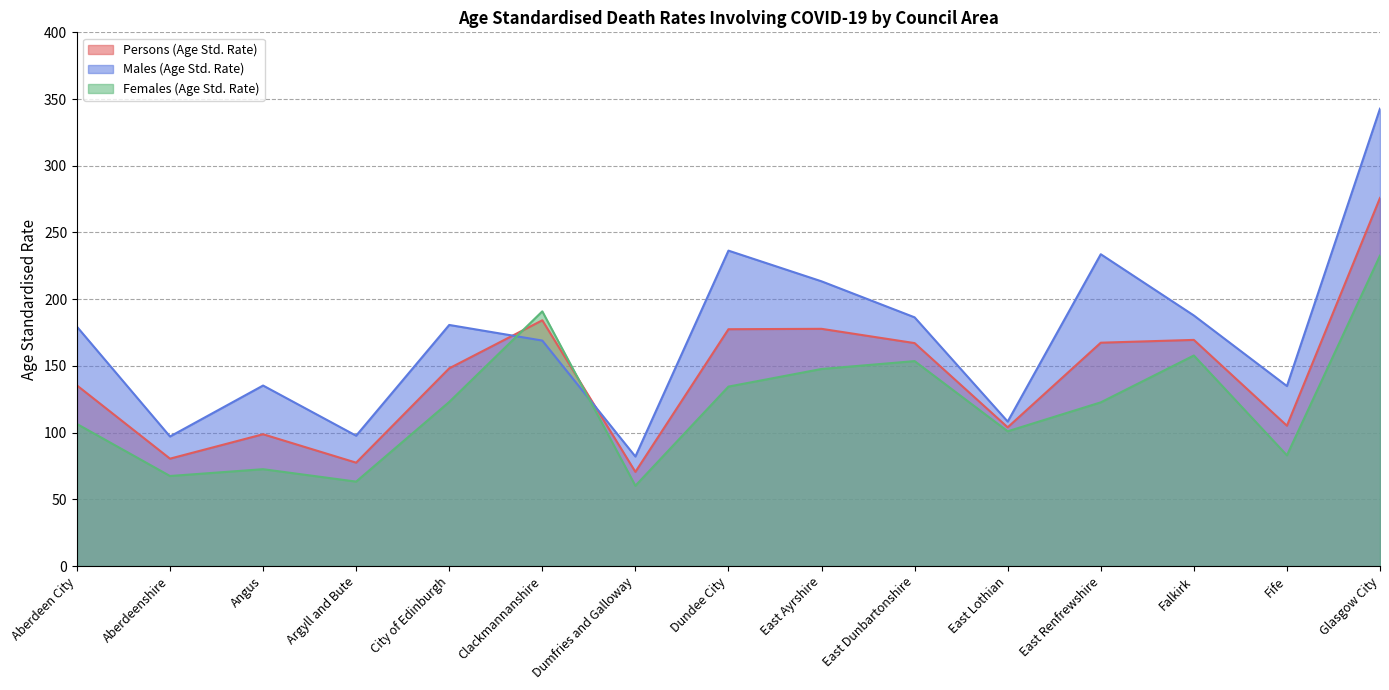

What is the sum of the Males (Age Std. Rate) values at Dundee City and Clackmannanshire?

405.4